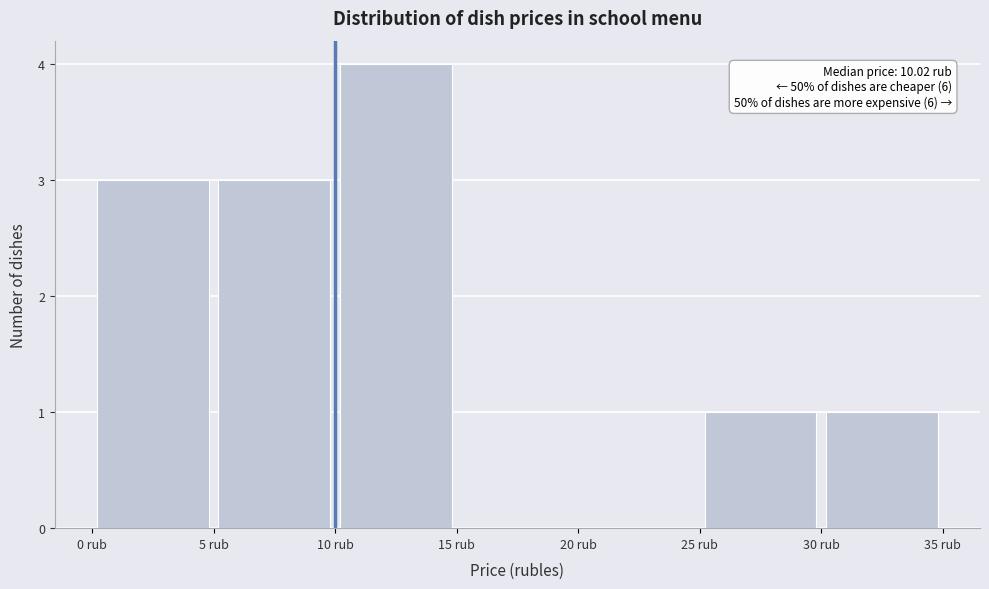

Over which range of the x-axis is the bar tallest?

10 to 15